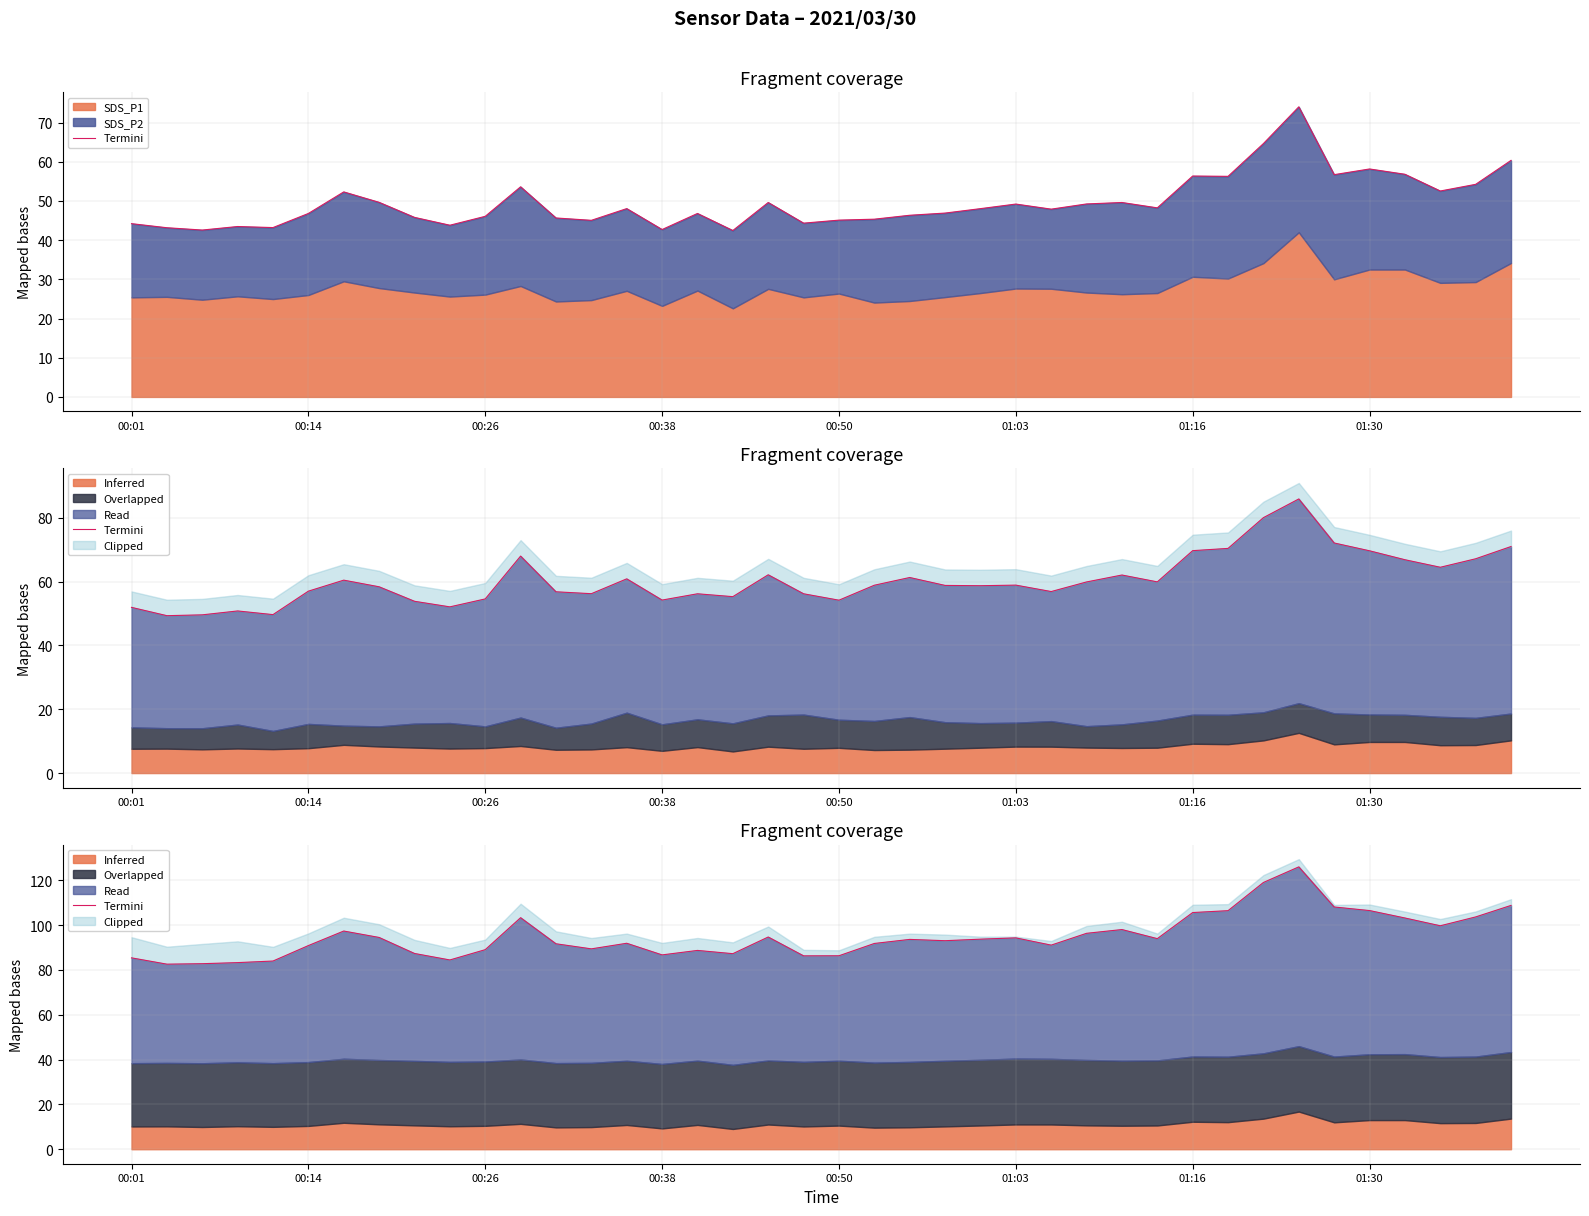

True or false: there are more than 1 points higher than both neighbors.

True